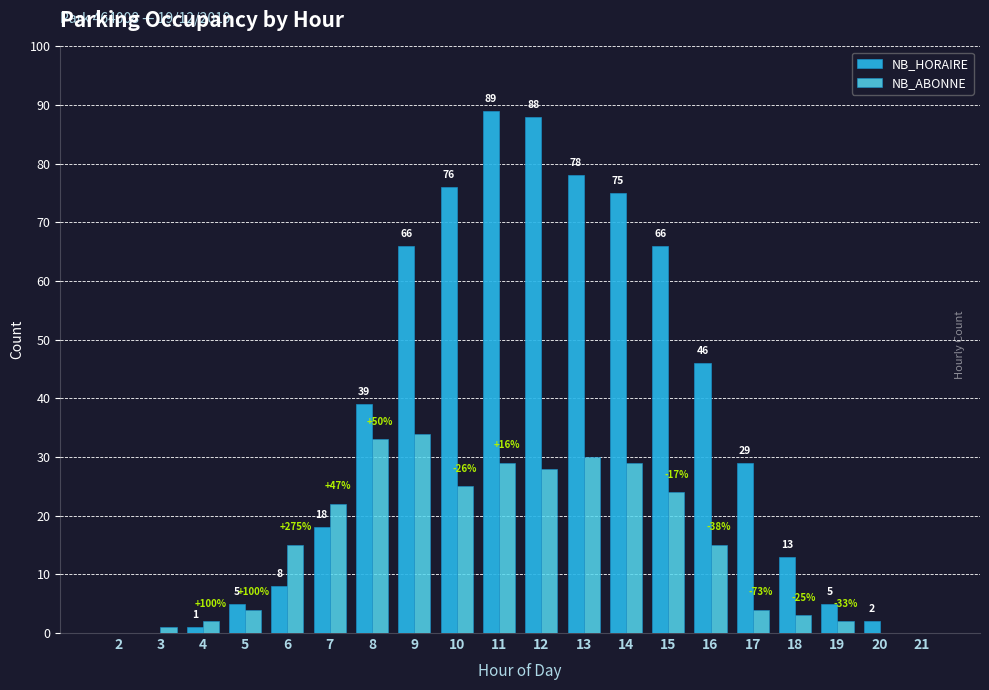

What are all the series names shown in the legend?

NB_HORAIRE, NB_ABONNE